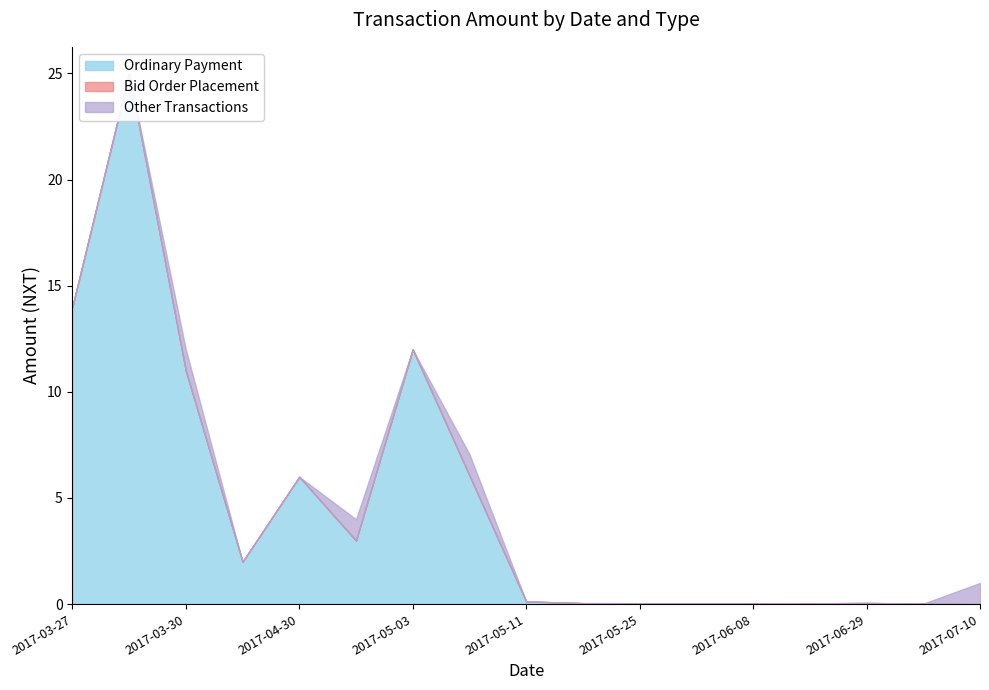

The Bid Order Placement series shows 0.0 at 2017-03-29. True or false?

True